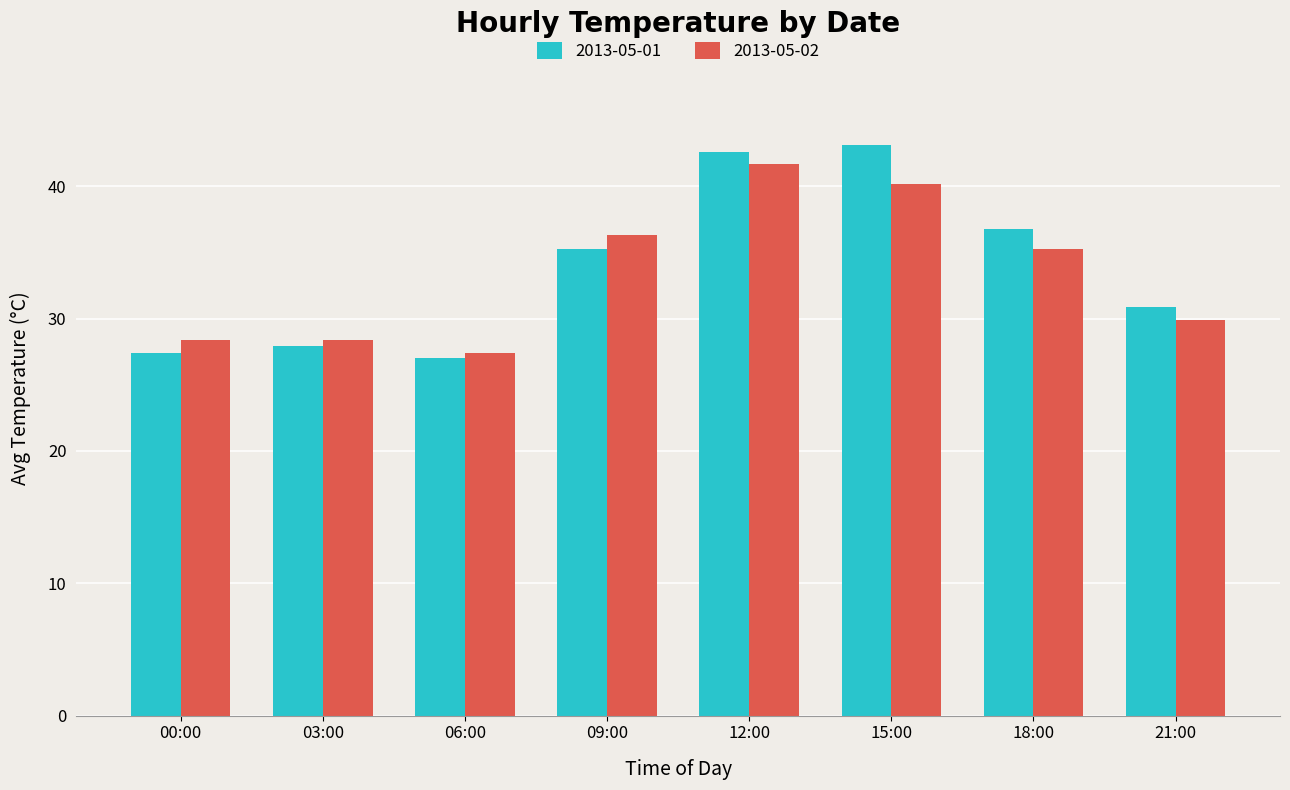

What is the difference between the maximum and minimum values in the 2013-05-02 series?

14.3